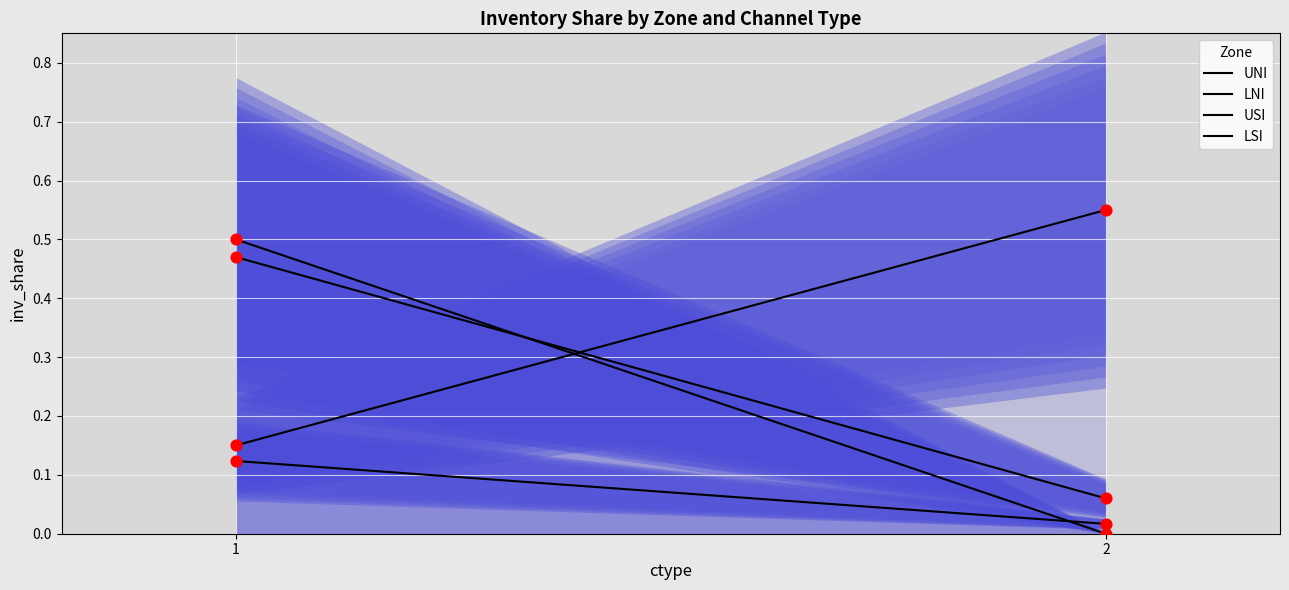

At how many categories does at least one series exceed 0?

2